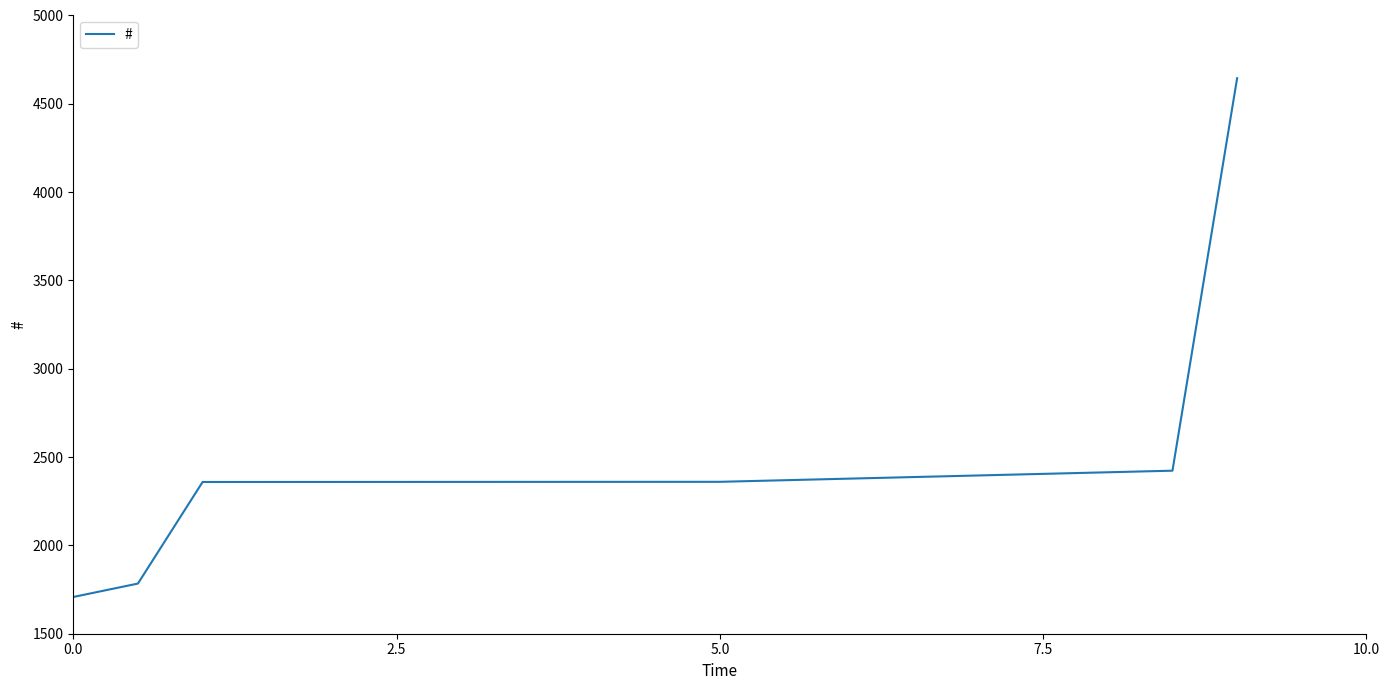

How many distinct data groups are displayed?

1